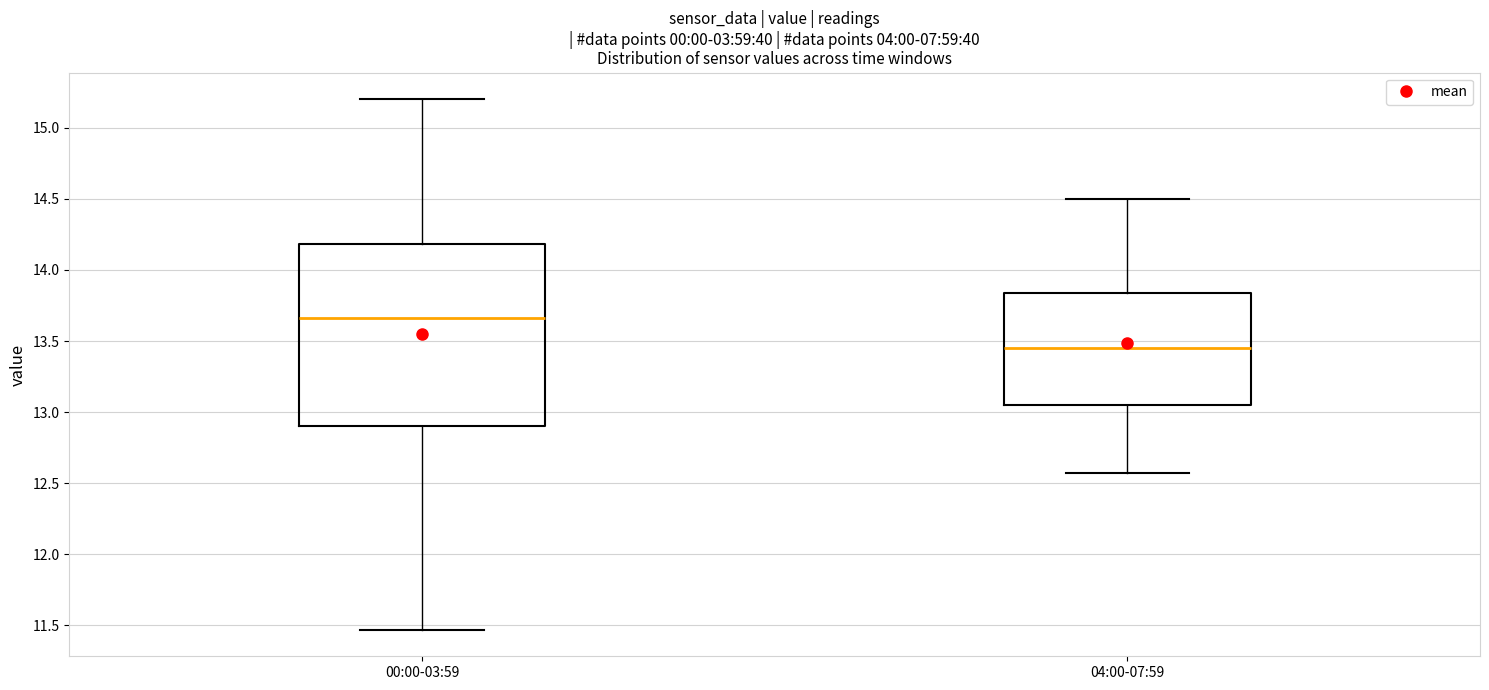

Which box is the tallest, from its lower edge to its upper edge?

00:00-03:59